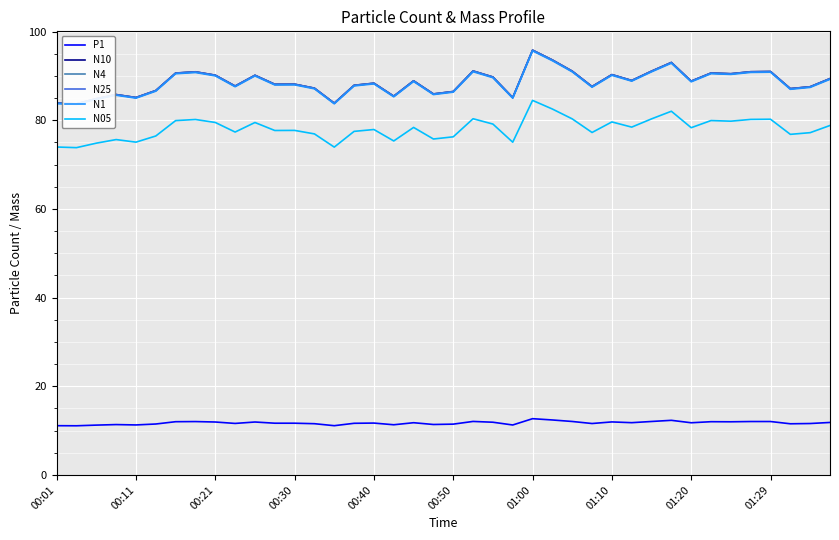

True or false: N1 and N10 cross at least once.

False